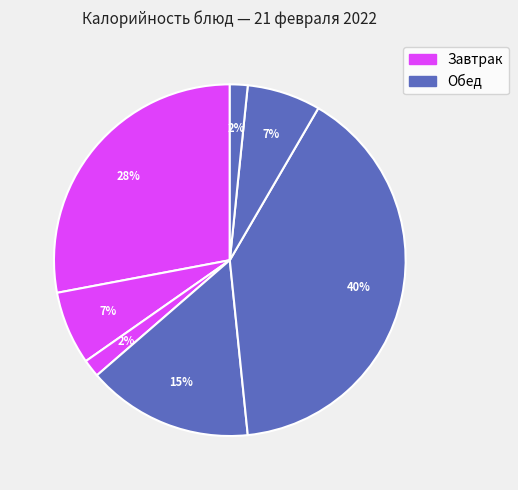

How many segments does this pie chart have?

7